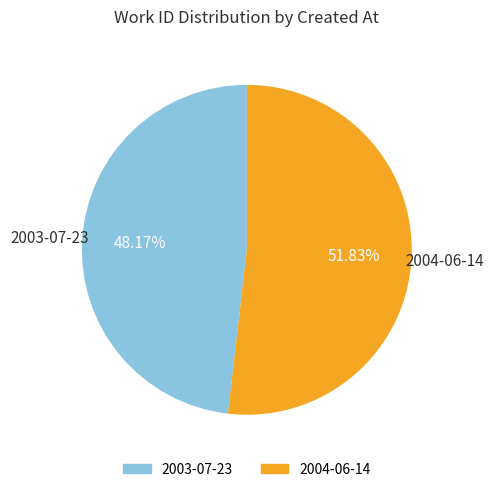

Does 2004-06-14 represent more than half of the total?

Yes